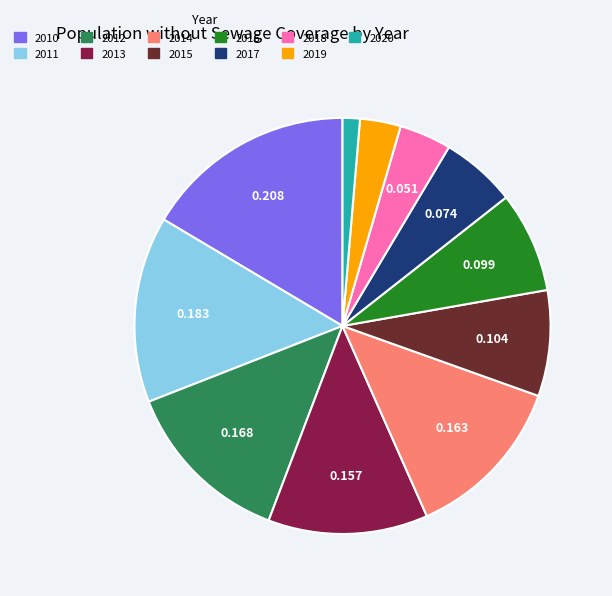

Is there a majority slice in this chart?

No